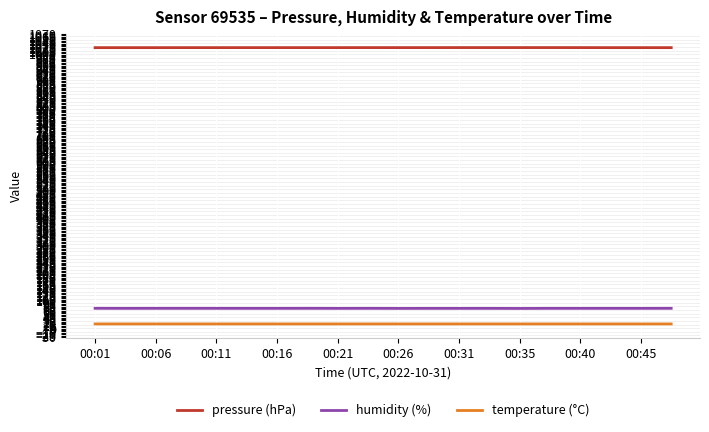

Is this an area chart (filled region under the line)?

No